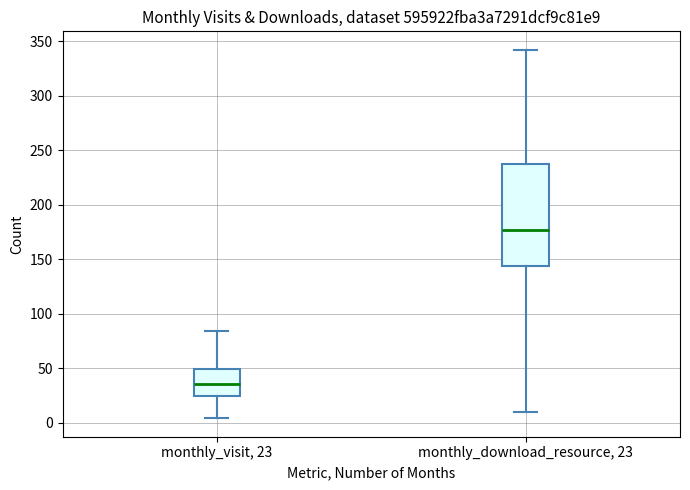

Which box's median line is the highest?

monthly_download_resource, 23